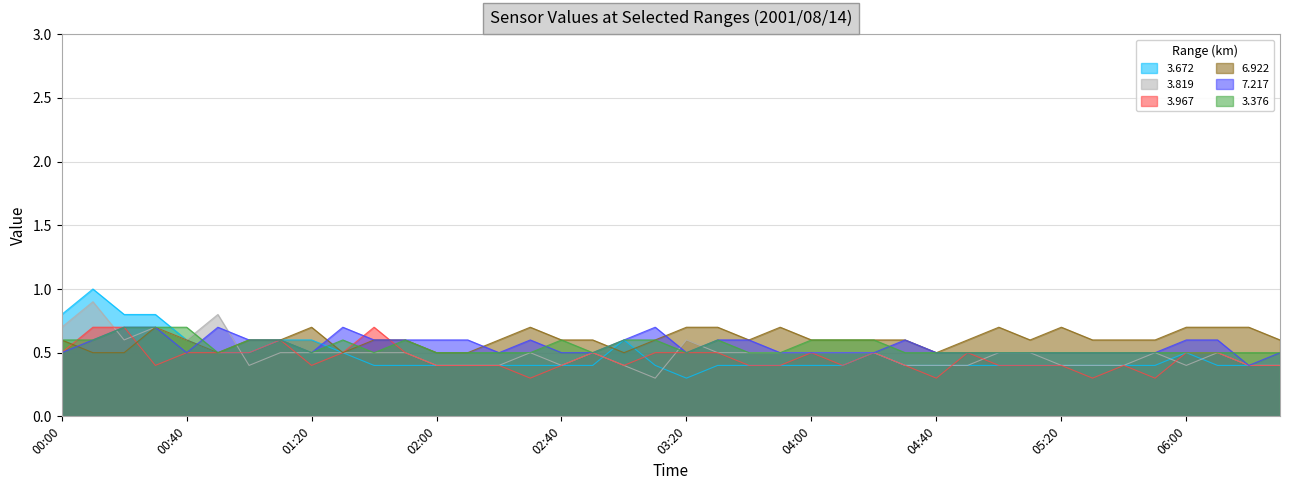

How many lines are shown in the chart?

6